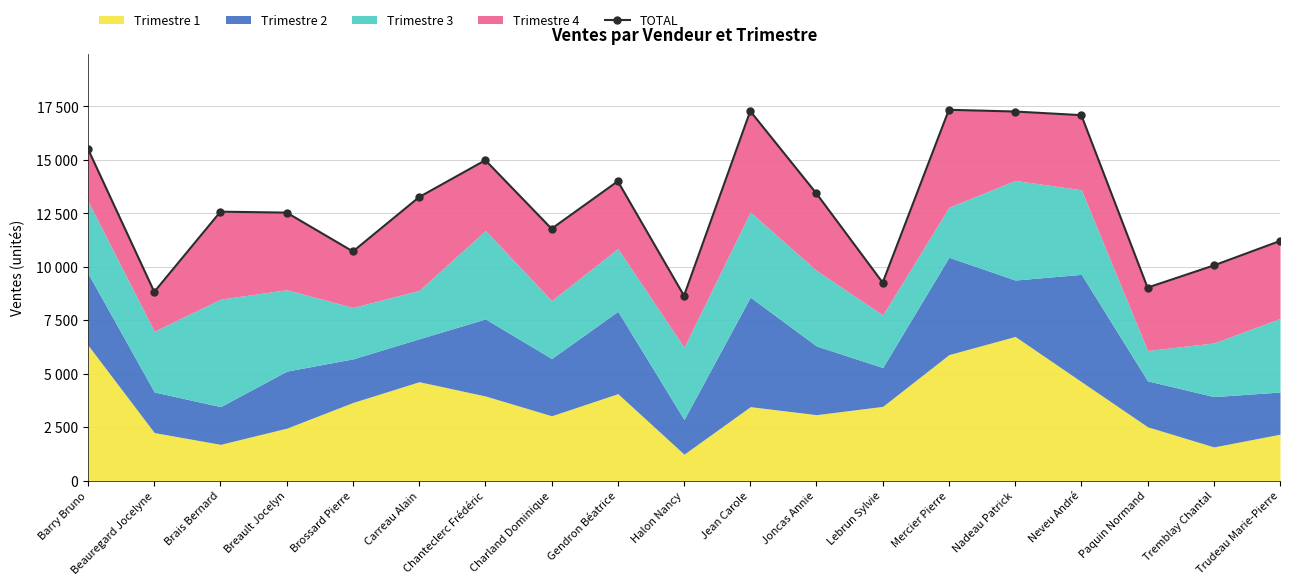

How many data points are less than 12578?

9